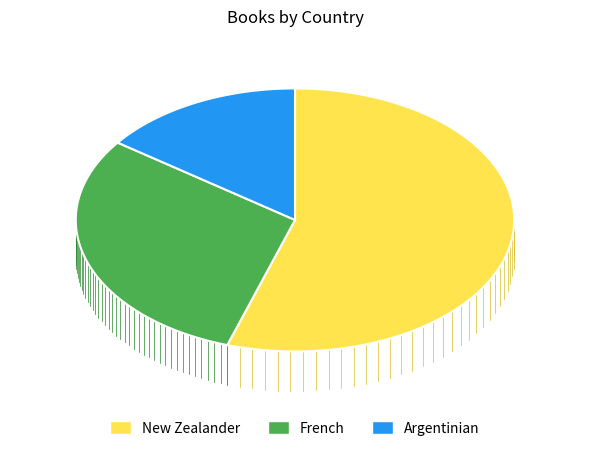

What percentage is the Argentinian slice, to the nearest percent?

15%